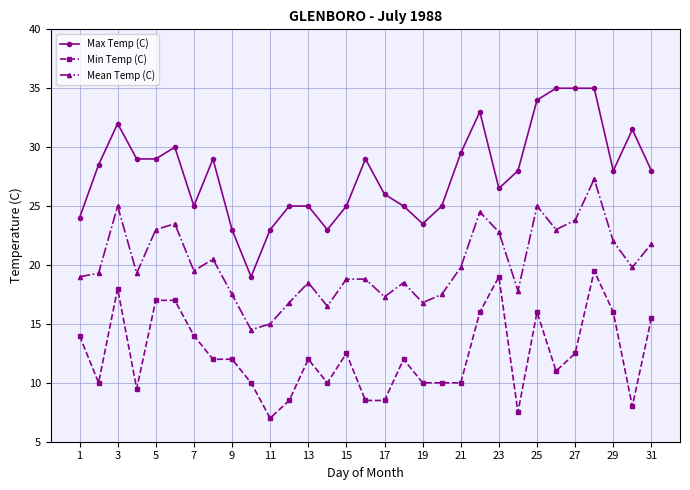

Does the chart have visible grid lines?

Yes